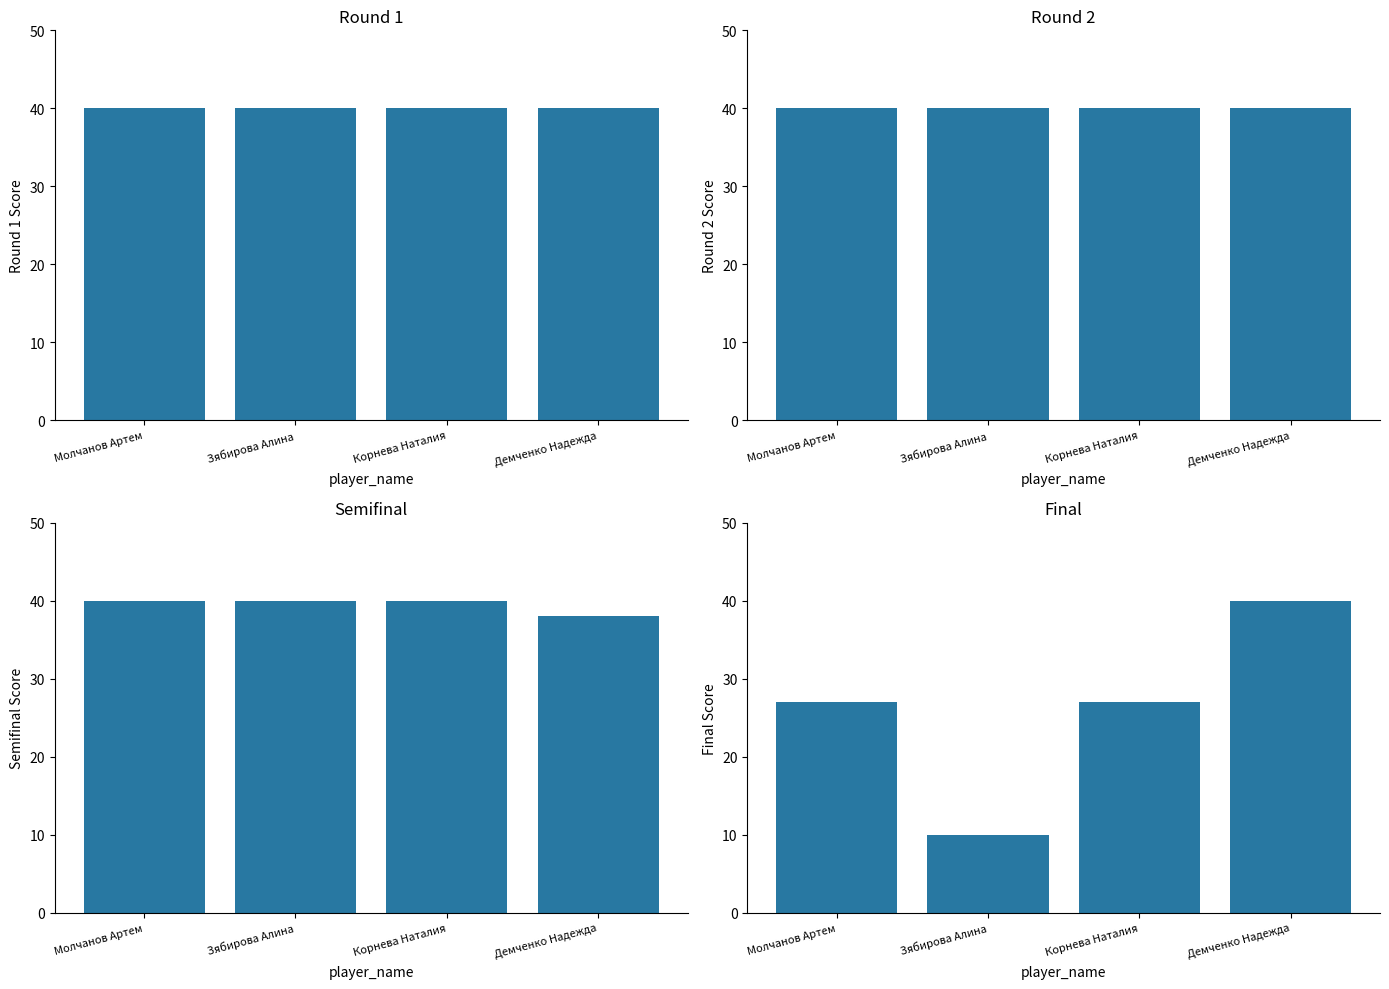

What is the label of the 1st bar from the left?

Молчанов Артем